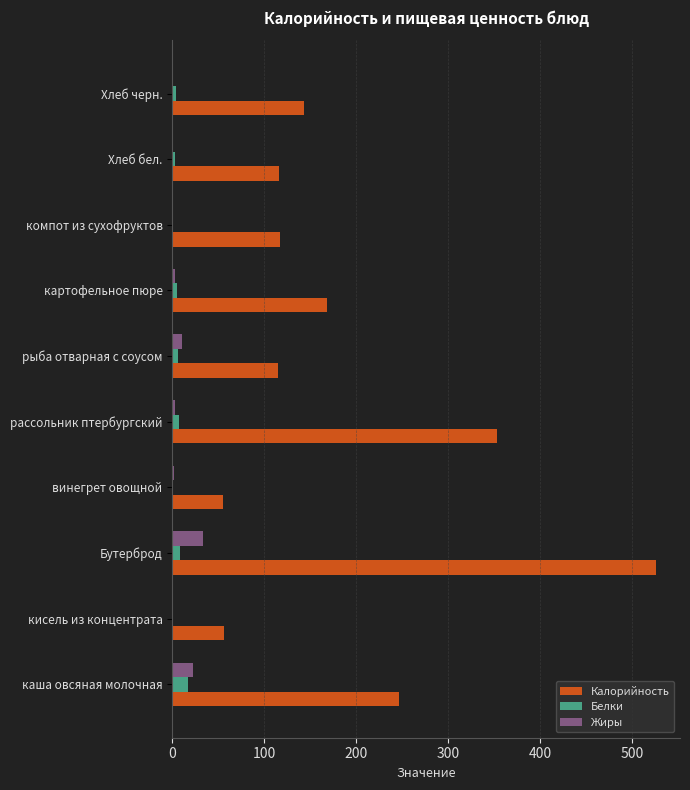

At which label is Калорийность closest to 290?

каша овсяная молочная